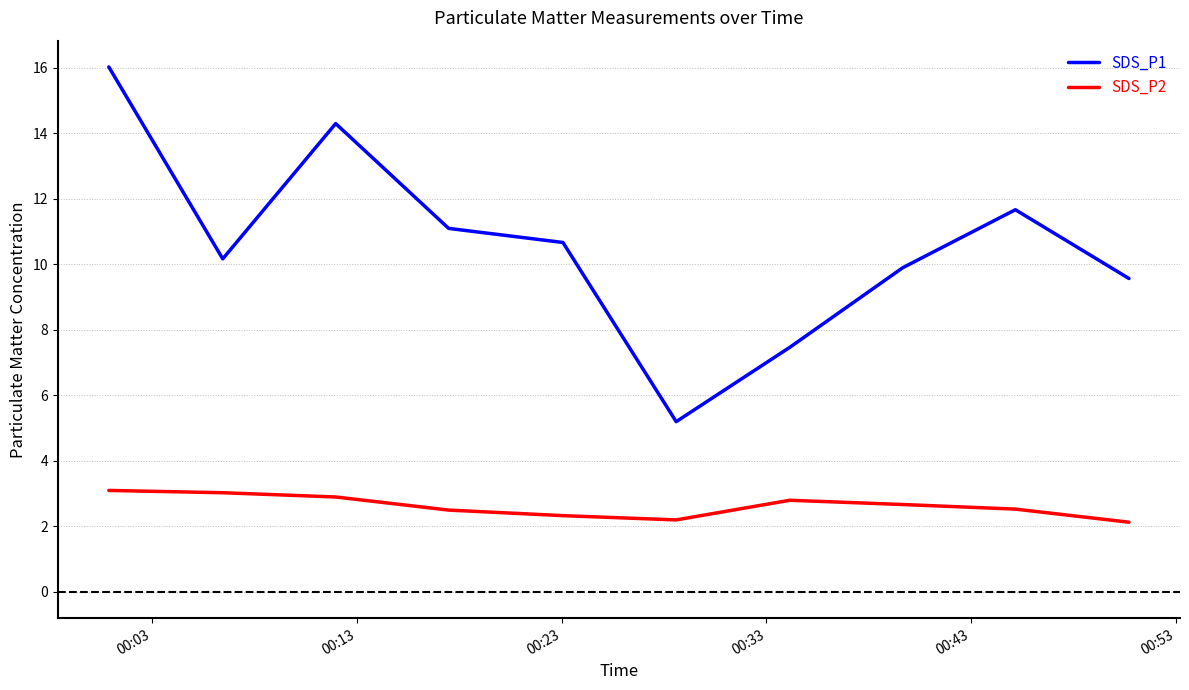

In SDS_P1, how many points are higher than both neighbors (excluding endpoints)?

2